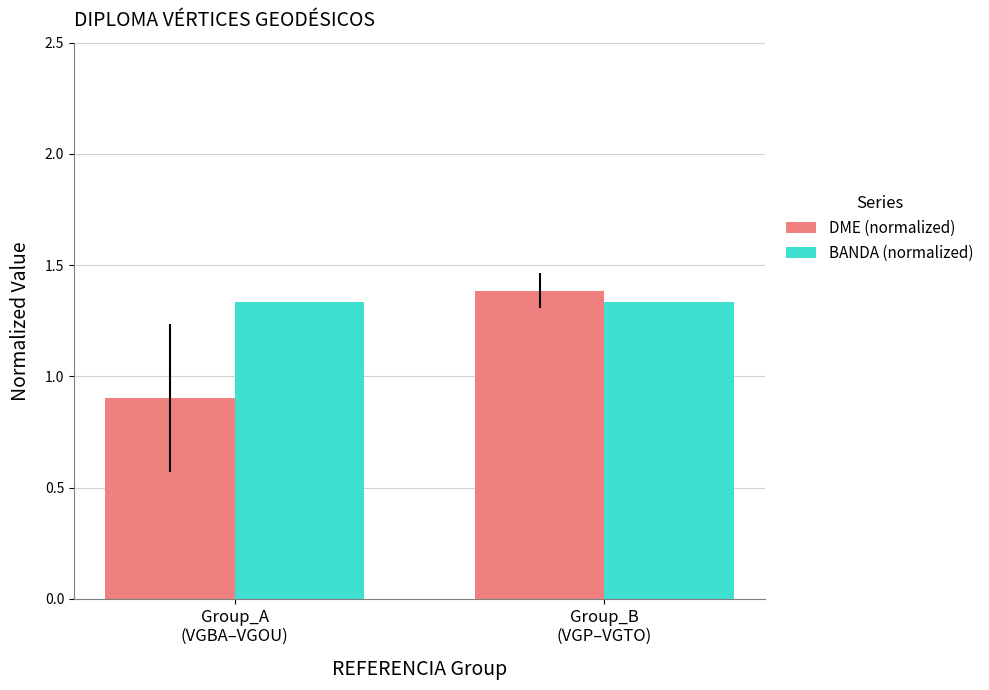

Which series has the largest range (max minus min)?

DME (normalized)